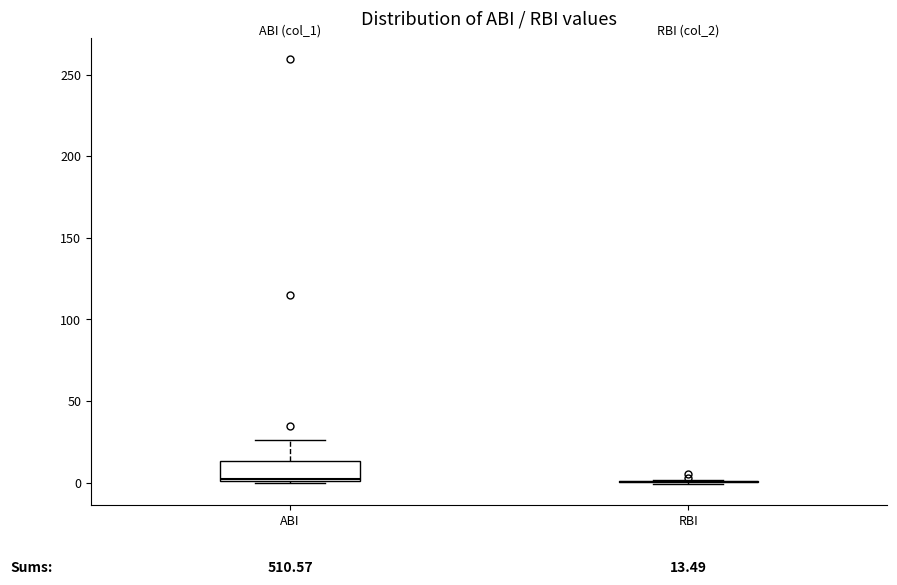

Comparing the boxes themselves (not the whiskers), which one is the tallest?

ABI